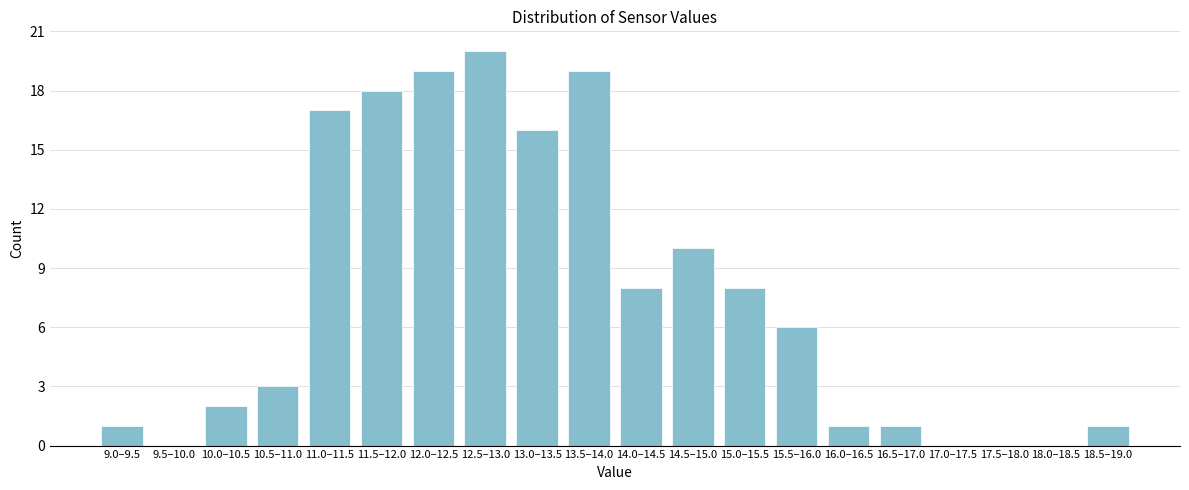

Reading left to right, extract all data points from this chart.

9.0–9.5=1	9.5–10.0=0	10.0–10.5=2	10.5–11.0=3	11.0–11.5=17	11.5–12.0=18	12.0–12.5=19	12.5–13.0=20	13.0–13.5=16	13.5–14.0=19	14.0–14.5=8	14.5–15.0=10	15.0–15.5=8	15.5–16.0=6	16.0–16.5=1	16.5–17.0=1	17.0–17.5=0	17.5–18.0=0	18.0–18.5=0	18.5–19.0=1